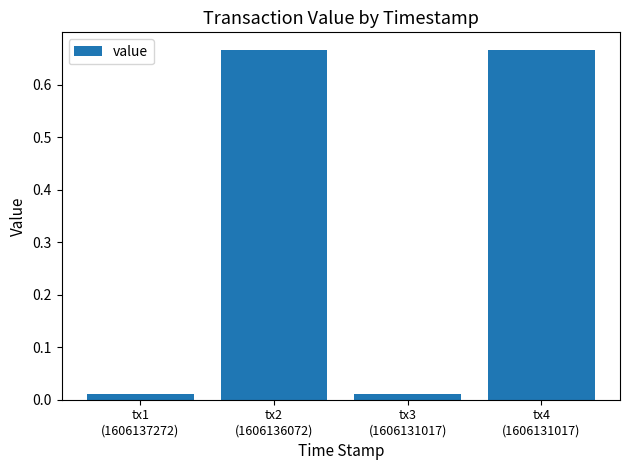

True or false: the data shows 0.9 at tx2
(1606136072).

False